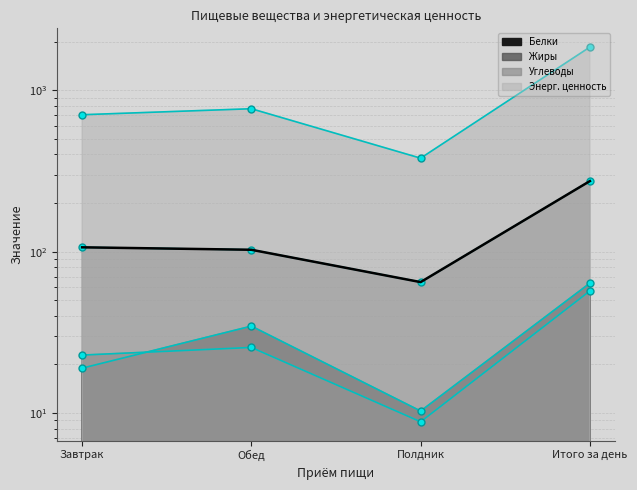

What is the value of the Углеводы point at the 2nd from the left?

102.7